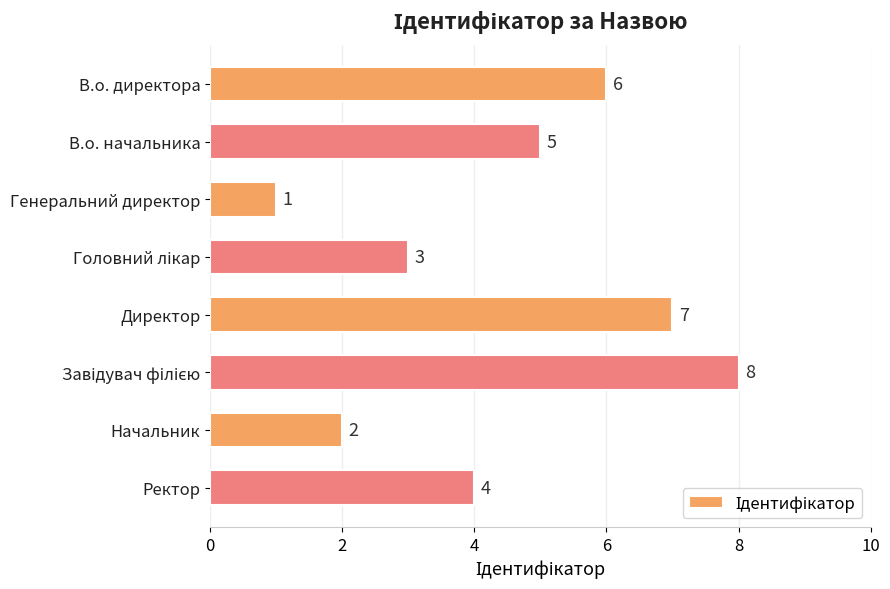

What is the minimum value shown in the chart?

1